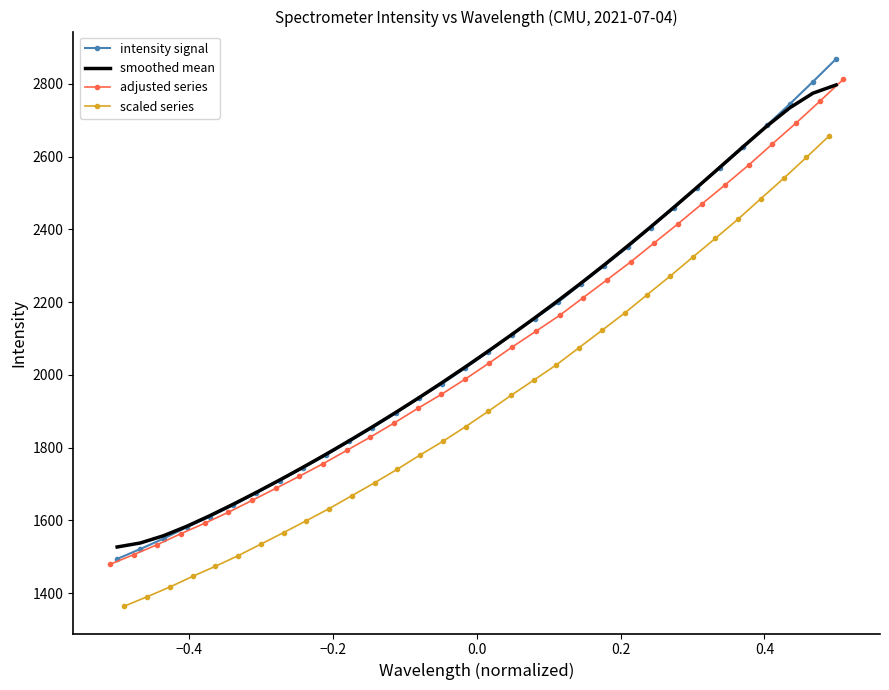

What is the value of the adjusted series point at the 28th from the left?

2576.9